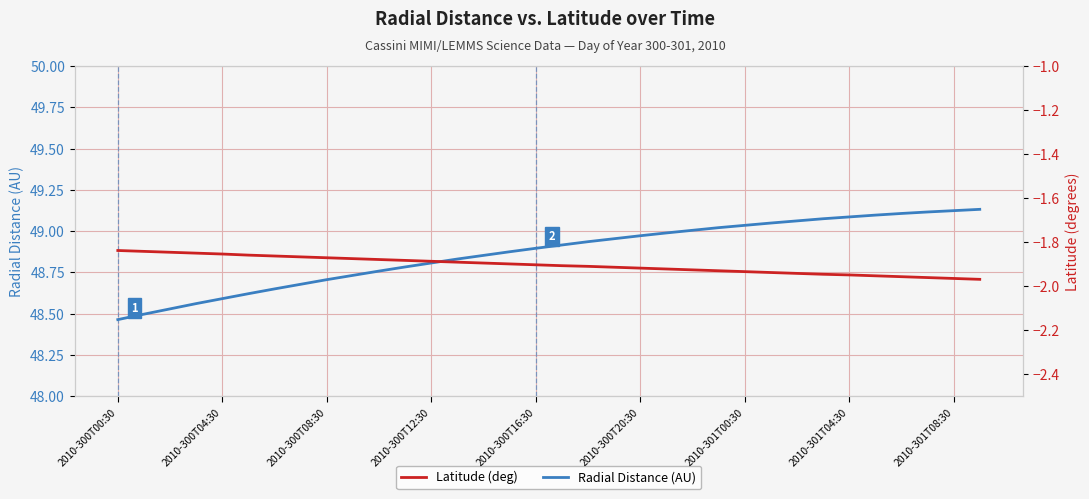

What is the smallest value displayed?

-2.0